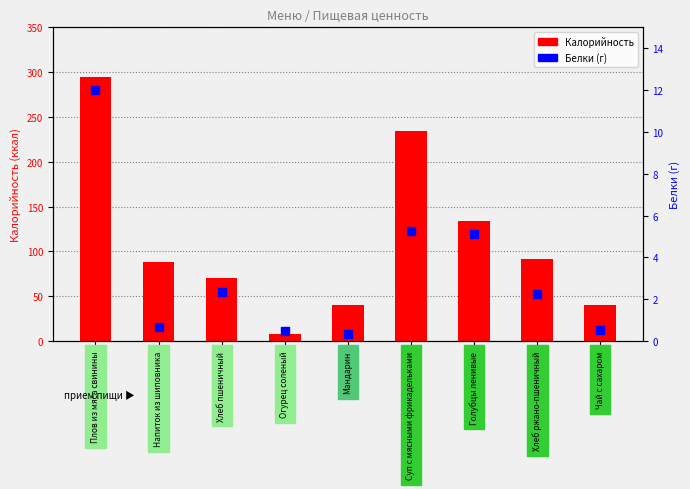

Which series has the widest spread of Y values?

Калорийность